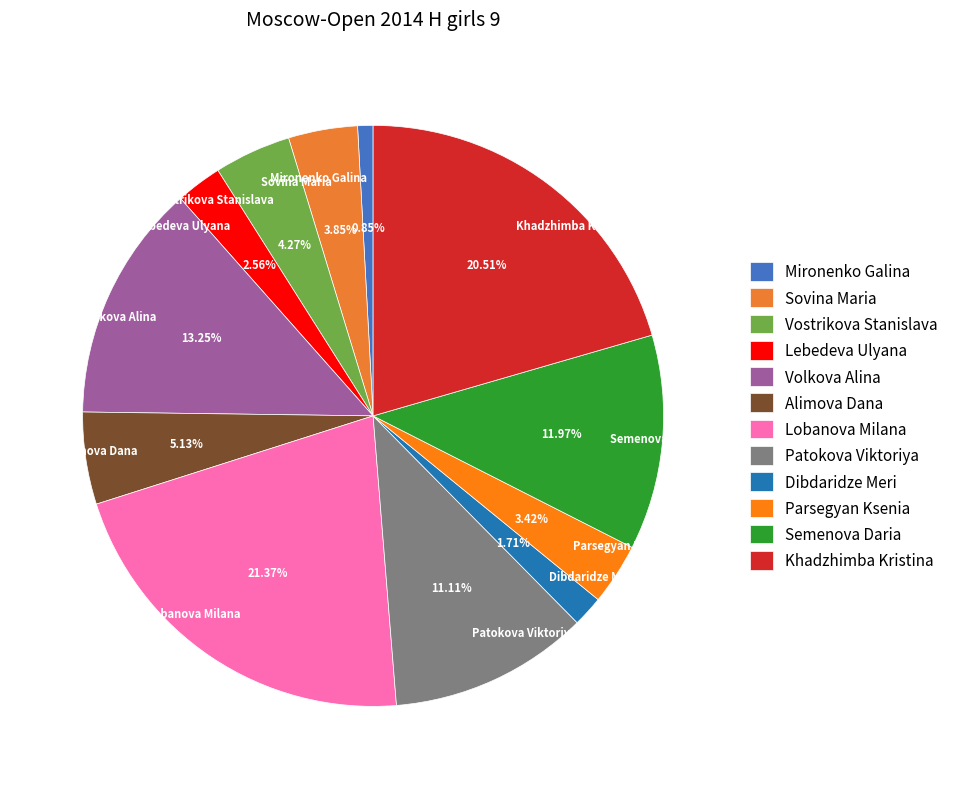

To the nearest percent, what is the combined percentage of Lobanova Milana and Sovina Maria?

25%